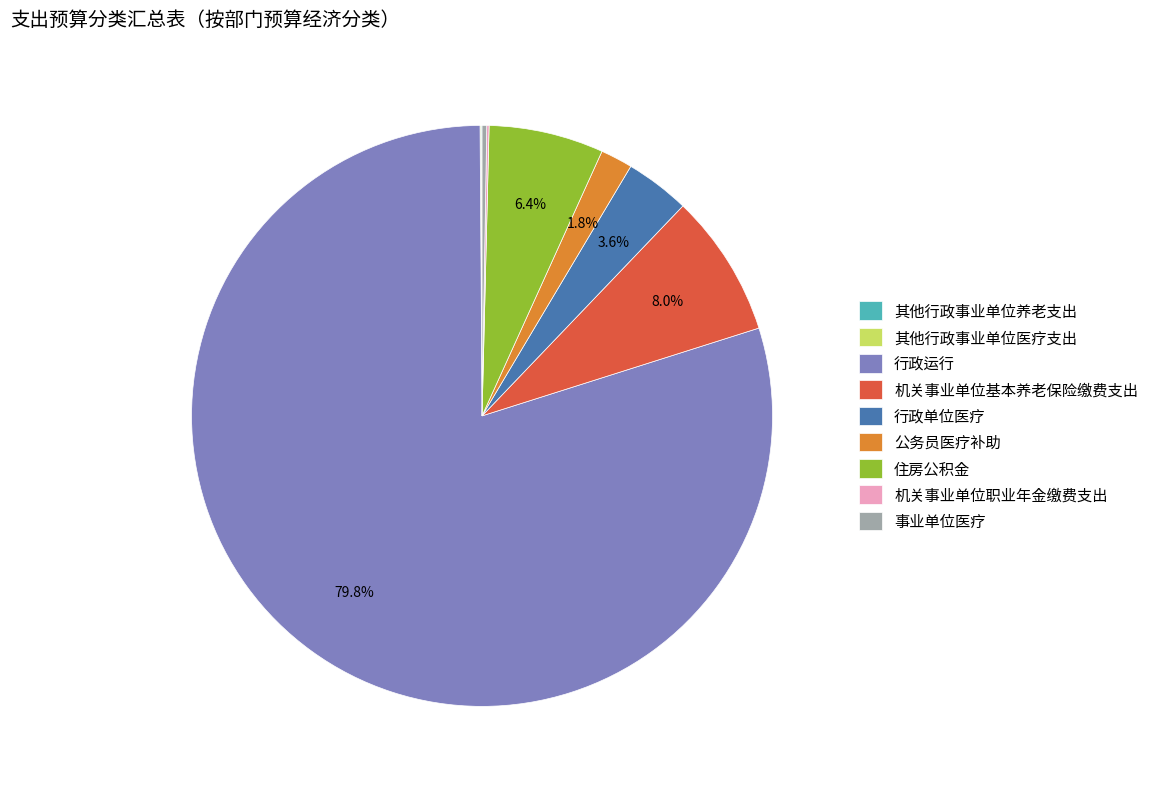

Combined, what portion of the pie is 机关事业单位基本养老保险缴费支出 and 行政单位医疗?

11.6%